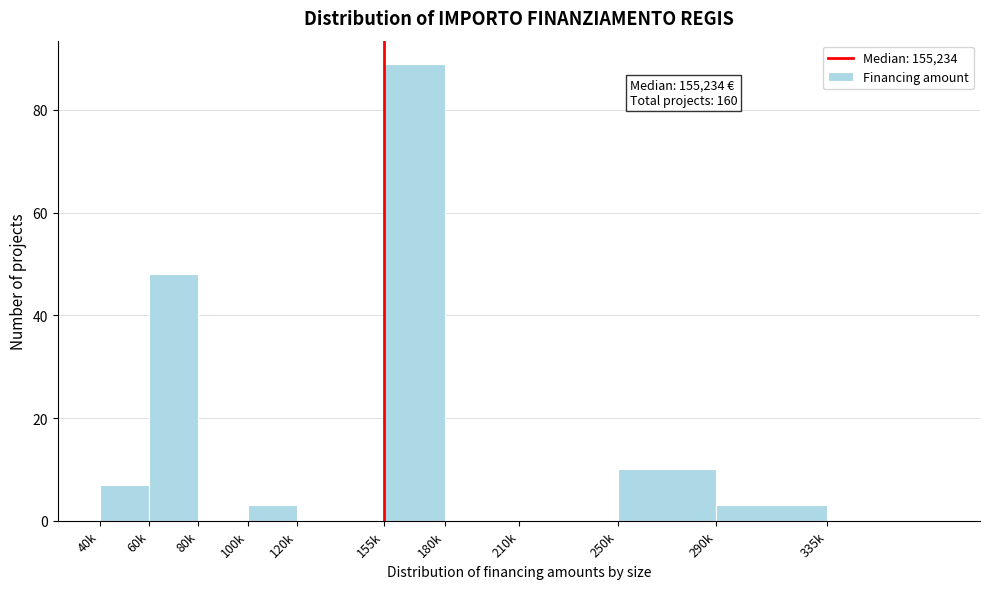

Reading left to right, list all the values displayed in this chart.

40k=7	60k=48	80k=0	100k=3	120k=0	155k=89	180k=0	210k=0	250k=10	290k=3	335k=0